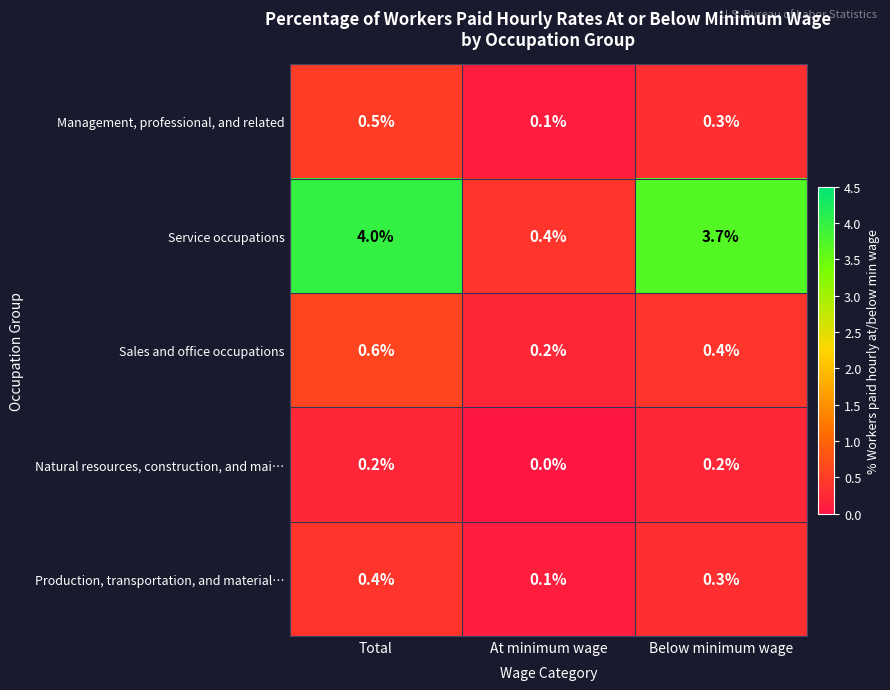

At which category does the chart reach its peak across all series?

Total